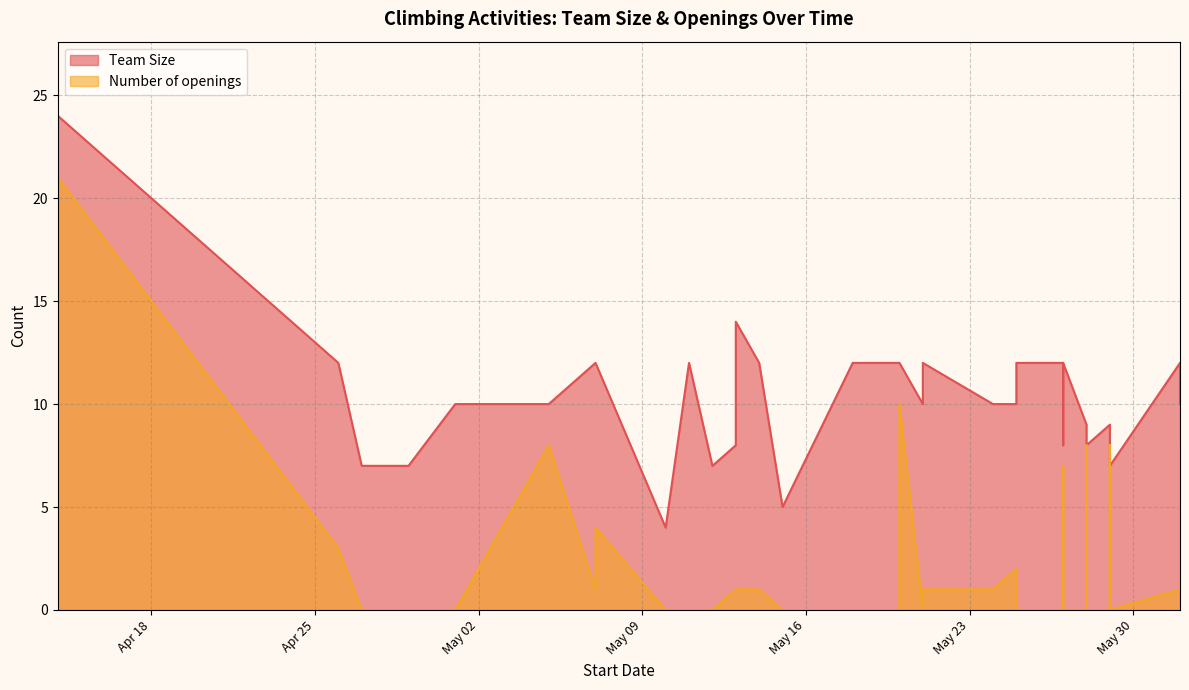

What are all the series names shown in the legend?

Team Size, Number of openings